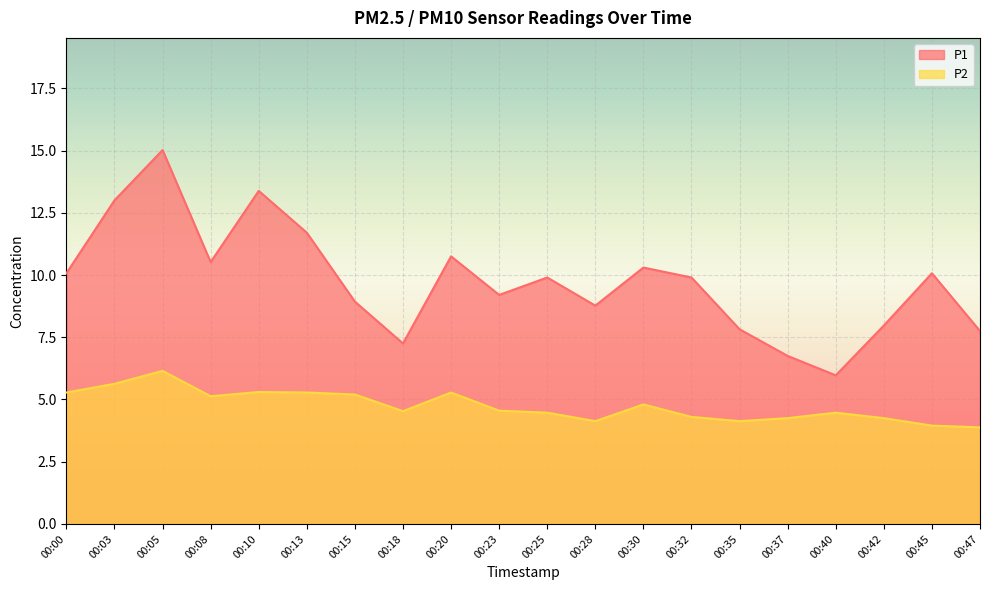

Which series has the largest range (max minus min)?

P1